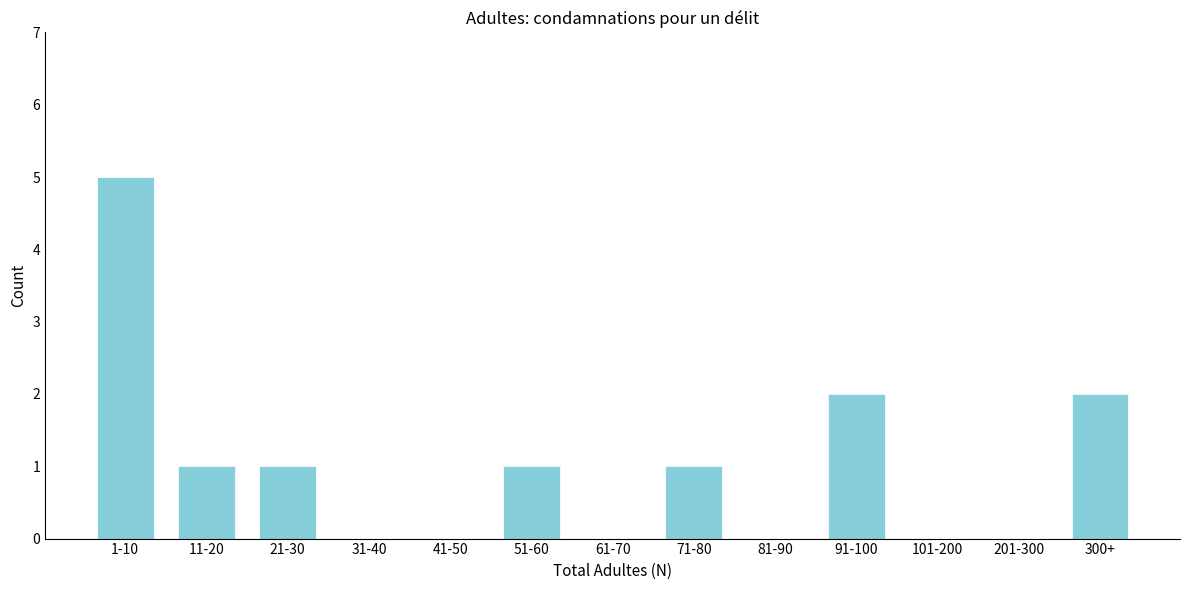

Reading left to right, transcribe all the data shown in this chart.

1-10=5	11-20=1	21-30=1	31-40=0	41-50=0	51-60=1	61-70=0	71-80=1	81-90=0	91-100=2	101-200=0	201-300=0	300+=2